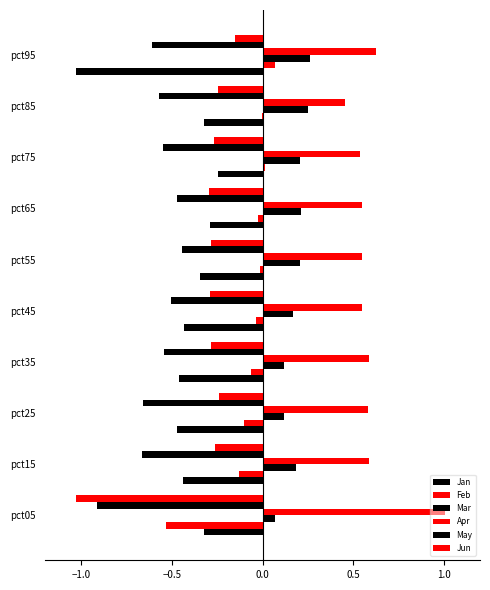

Reading right to left, what are all the values shown in this chart?

Jan: -1.0	-0.3	-0.2	-0.3	-0.3	-0.4	-0.5	-0.5	-0.4	-0.3
Feb: 0.1	-0.0	0.0	-0.0	-0.0	-0.0	-0.1	-0.1	-0.1	-0.5
Mar: 0.3	0.3	0.2	0.2	0.2	0.2	0.1	0.1	0.2	0.1
Apr: 0.6	0.5	0.5	0.5	0.5	0.5	0.6	0.6	0.6	1.0
May: -0.6	-0.6	-0.6	-0.5	-0.4	-0.5	-0.5	-0.7	-0.7	-0.9
Jun: -0.1	-0.2	-0.3	-0.3	-0.3	-0.3	-0.3	-0.2	-0.3	-1.0